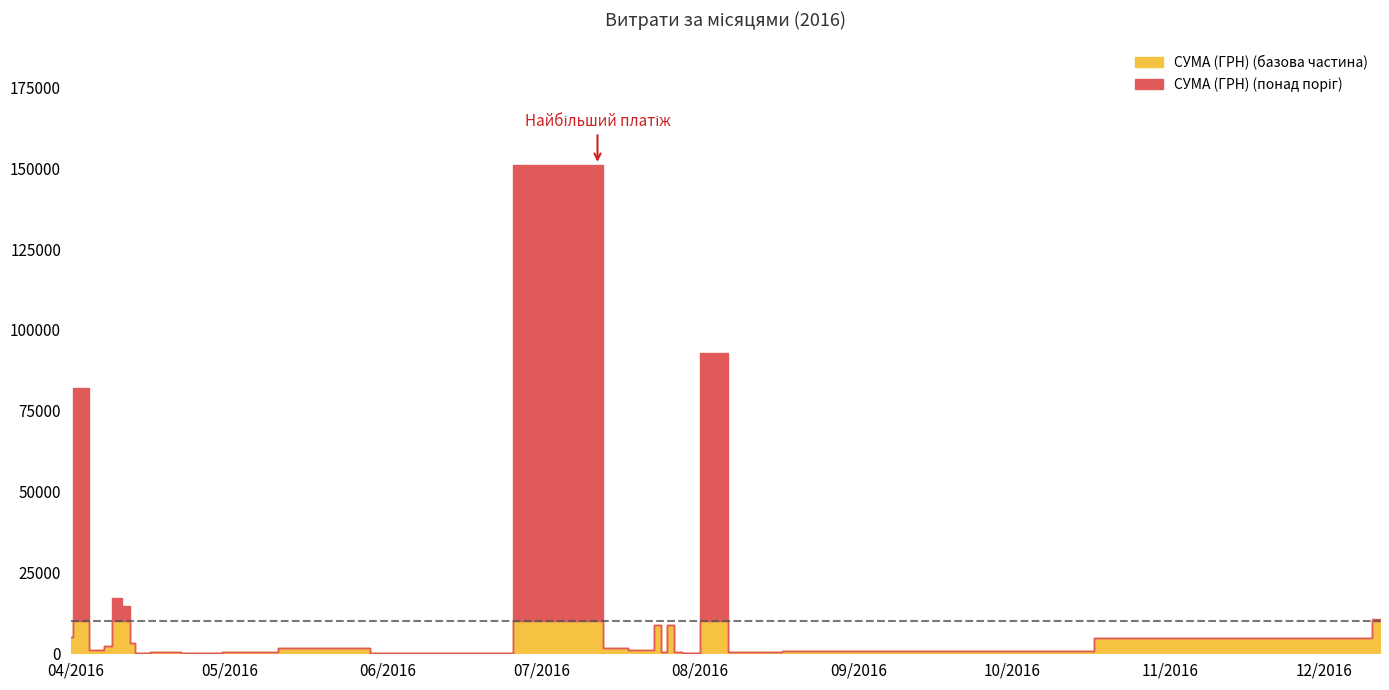

How many points are higher than both their immediate neighbors (excluding endpoints)?

11